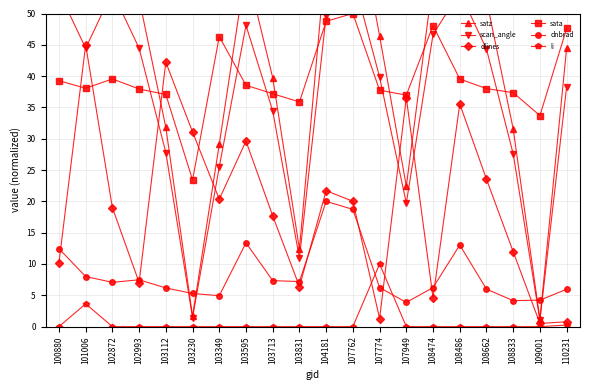

Does the chart display data point markers on the line(s)?

Yes